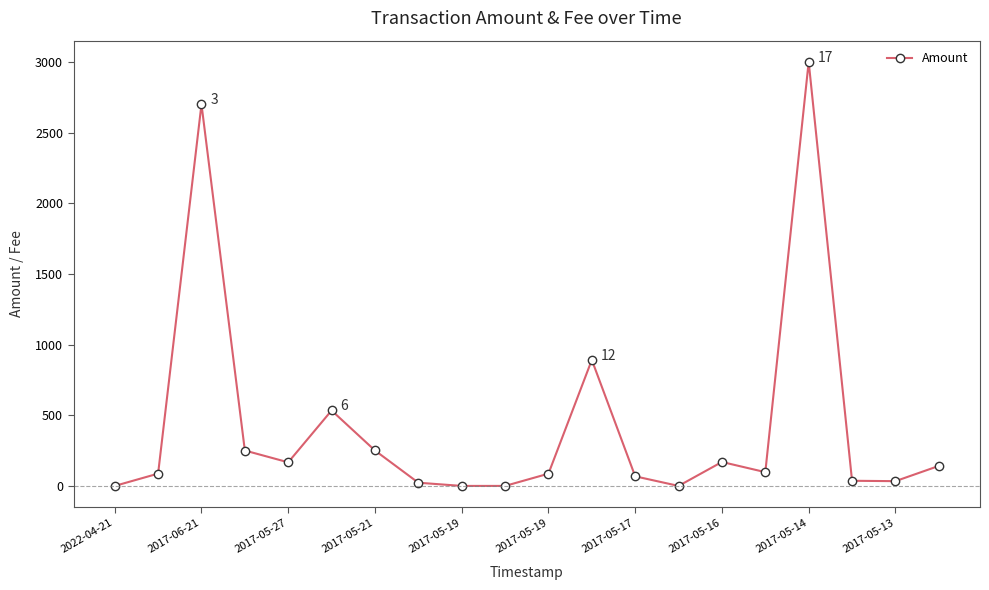

What is the greatest value displayed?

3000.0